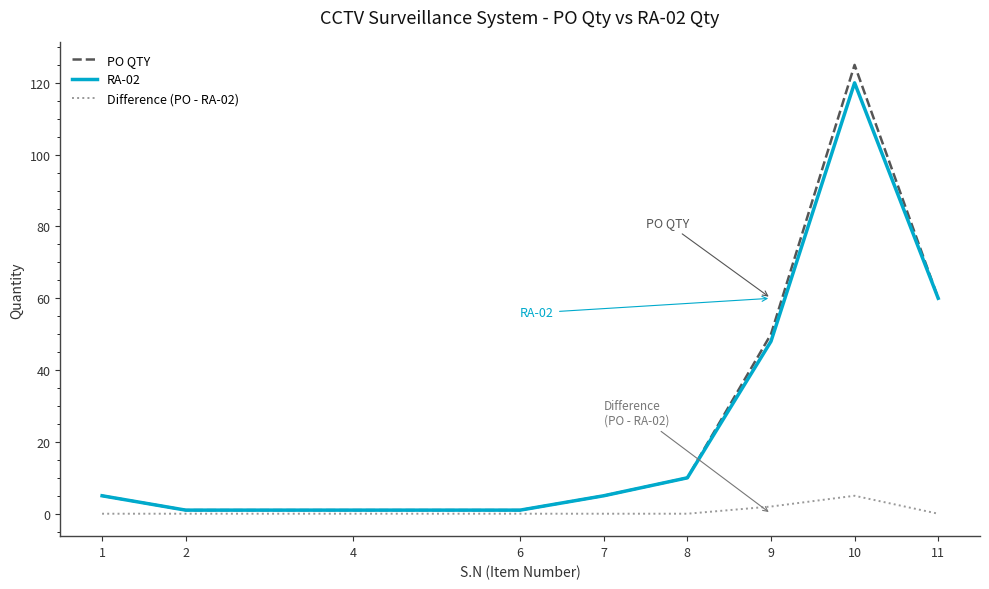

What is the greatest value displayed?

125